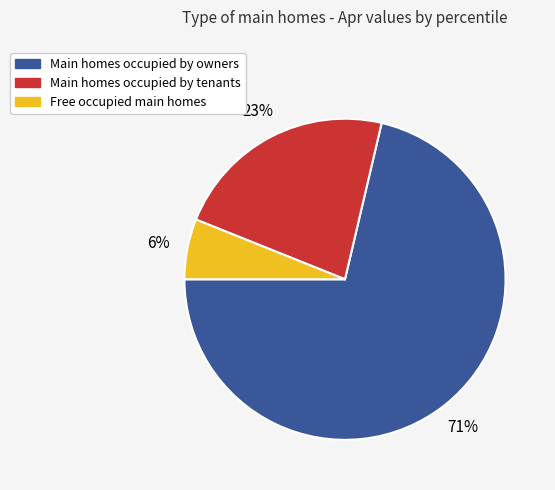

Which has a higher value, Main homes occupied by tenants or Main homes occupied by owners?

Main homes occupied by owners